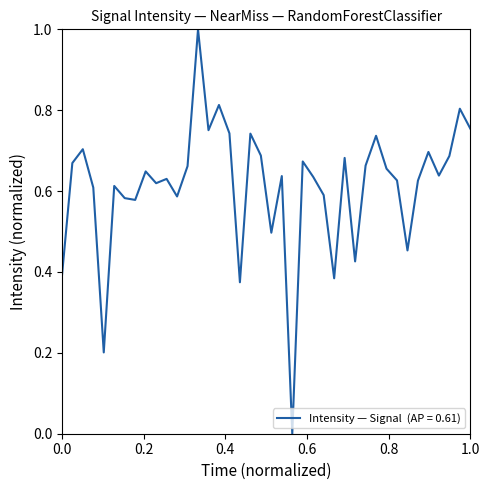

How many lines are shown in the chart?

1